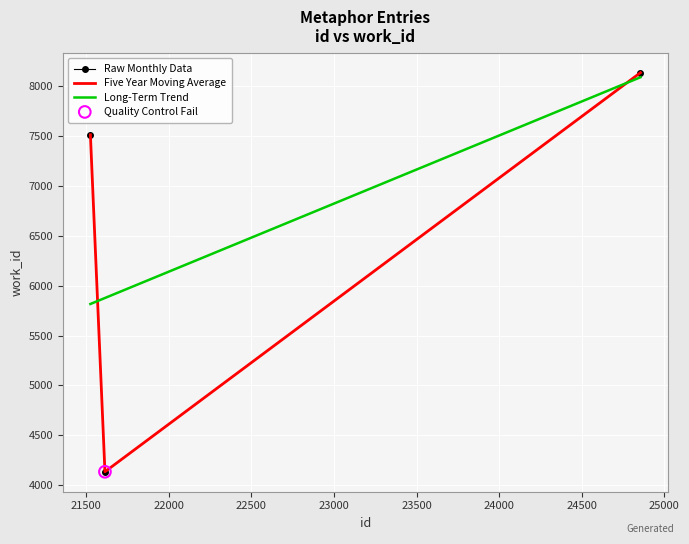

What is the change in value from 21613 to 24856?

+3995